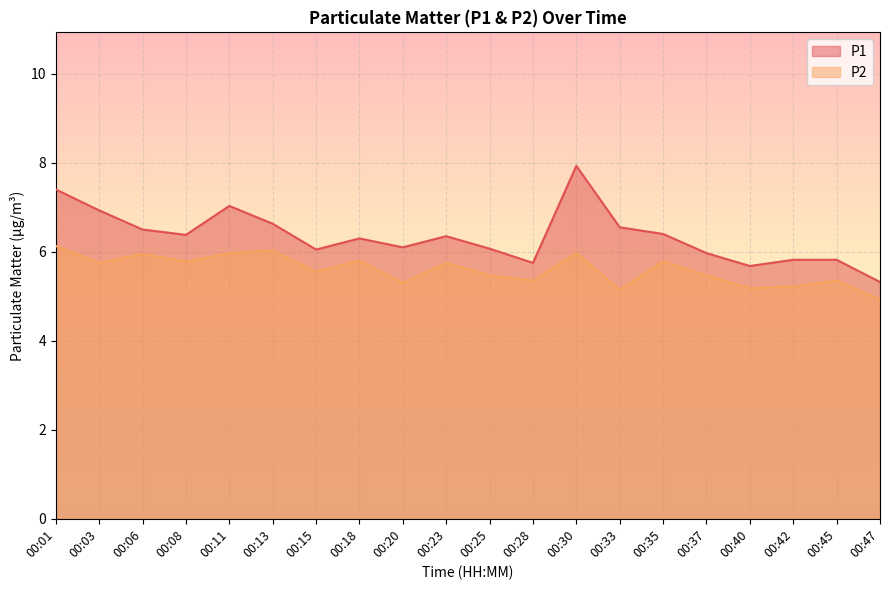

How many lines are shown in the chart?

2